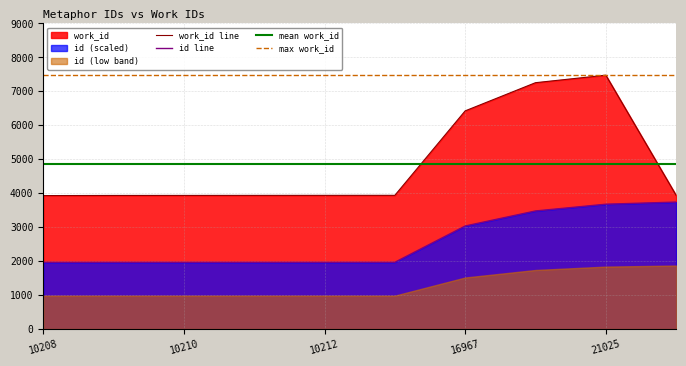

The work_id series shows 2464.2 at 10214. True or false?

False